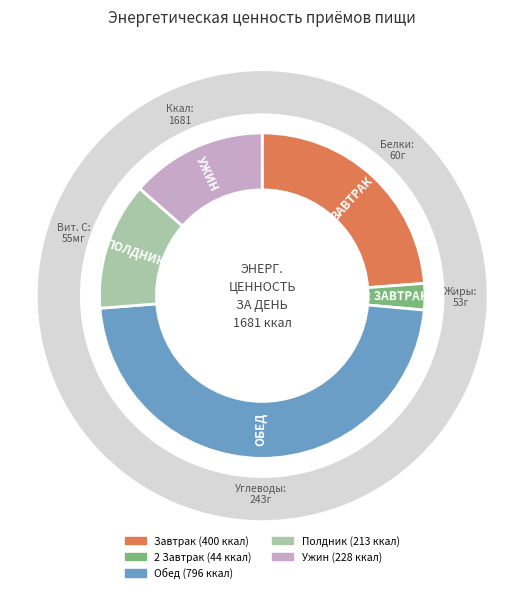

How much of the chart is everything except Завтрак?

76.2%